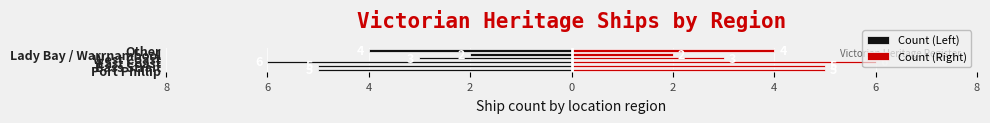

The value of Count (Right) at West Coast is 1. True or false?

False